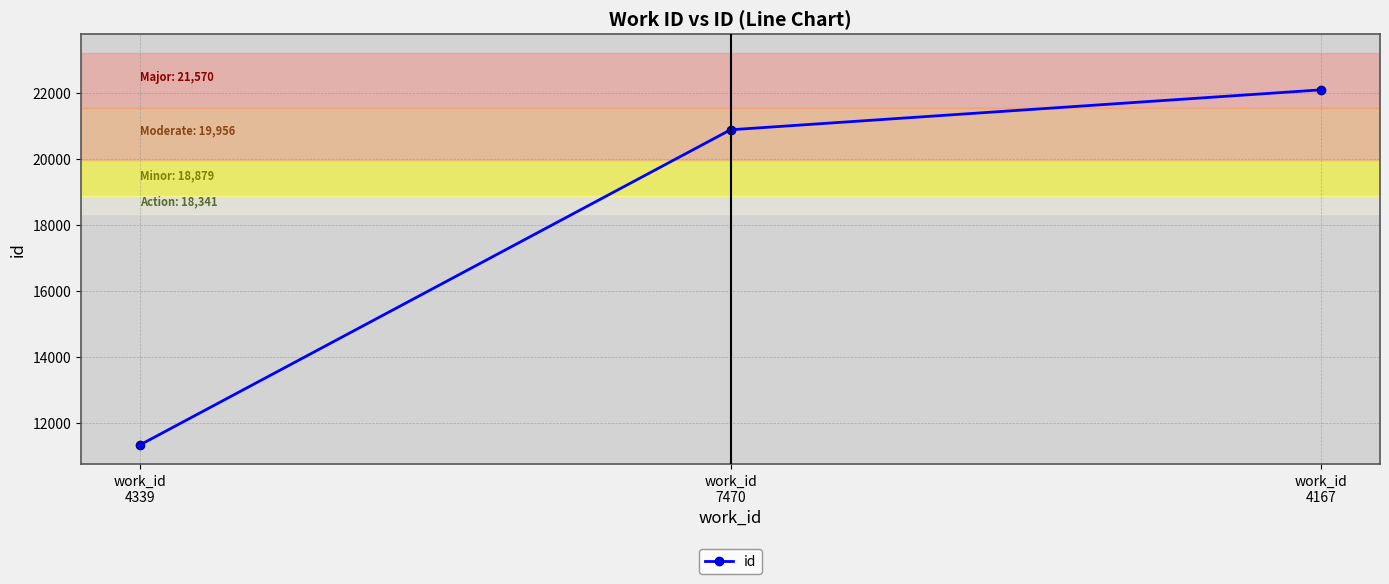

What is the sum of all values?

54352